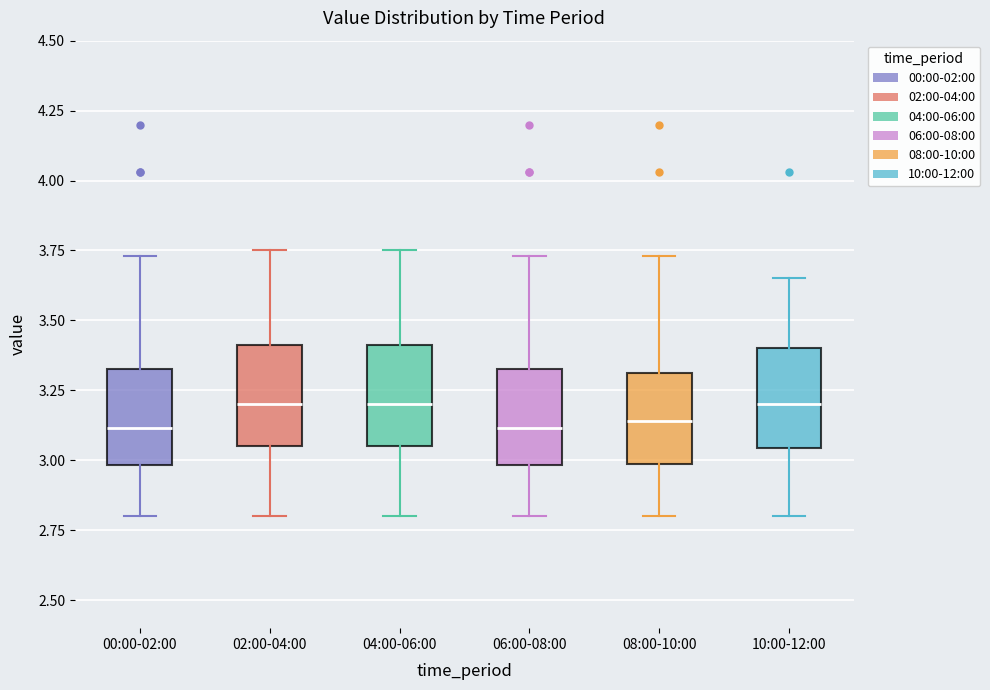

Reading left to right, read every box against the y-axis: the position of its median line, the range the box covers, and the ends of its whiskers. The values are not printed on the chart, so give them approximately, as read against the axis.

00:00-02:00: median 3.10, box 3.00 to 3.35, whiskers 2.80 to 3.75
02:00-04:00: median 3.20, box 3.05 to 3.40, whiskers 2.80 to 3.75
04:00-06:00: median 3.20, box 3.05 to 3.40, whiskers 2.80 to 3.75
06:00-08:00: median 3.10, box 3.00 to 3.35, whiskers 2.80 to 3.75
08:00-10:00: median 3.15, box 3.00 to 3.30, whiskers 2.80 to 3.75
10:00-12:00: median 3.20, box 3.05 to 3.40, whiskers 2.80 to 3.65